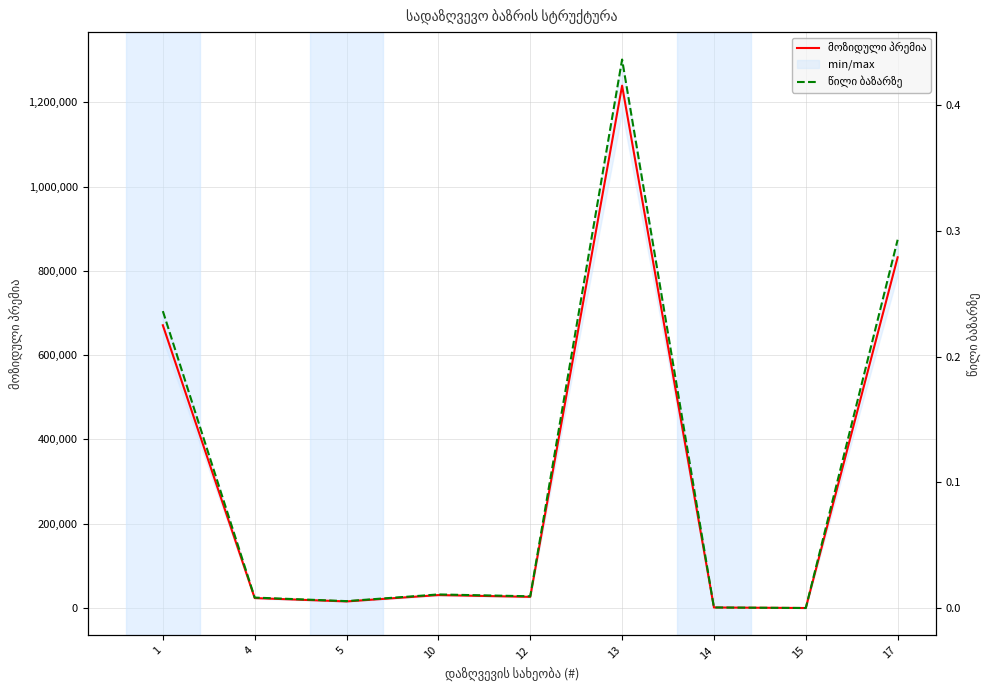

True or false: მოზიდული პრემია has more than 2 interior local peaks.

False